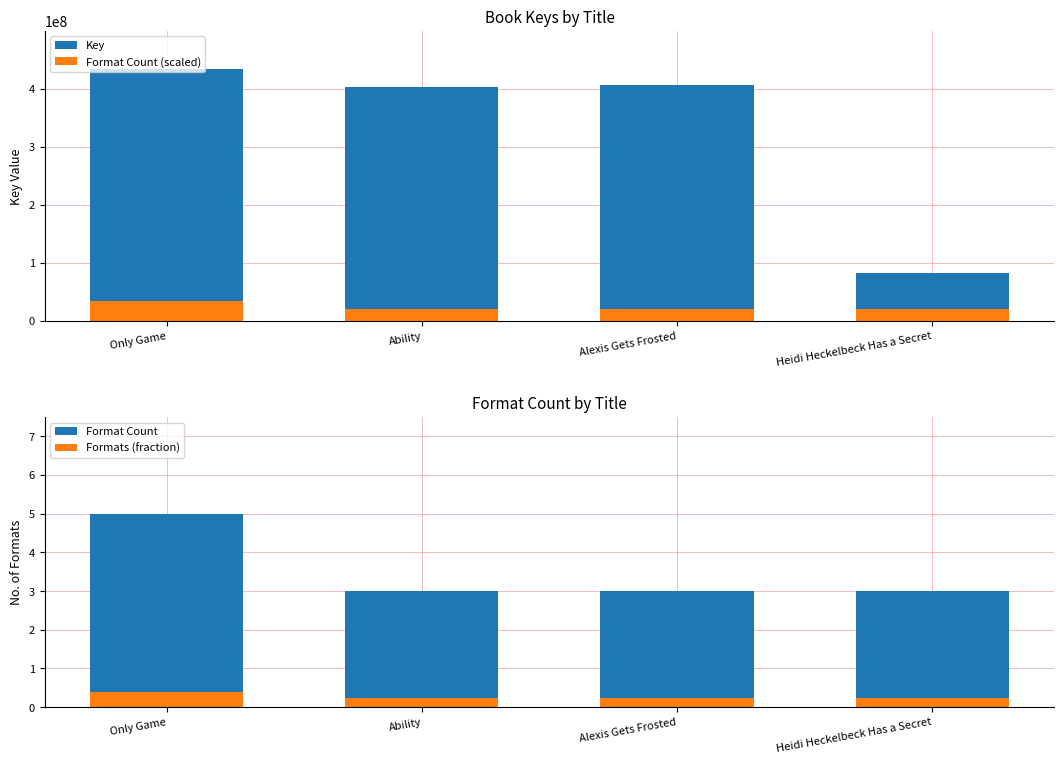

What are all the series names shown in the legend?

Key, Format Count (scaled), Format Count, Formats (fraction)